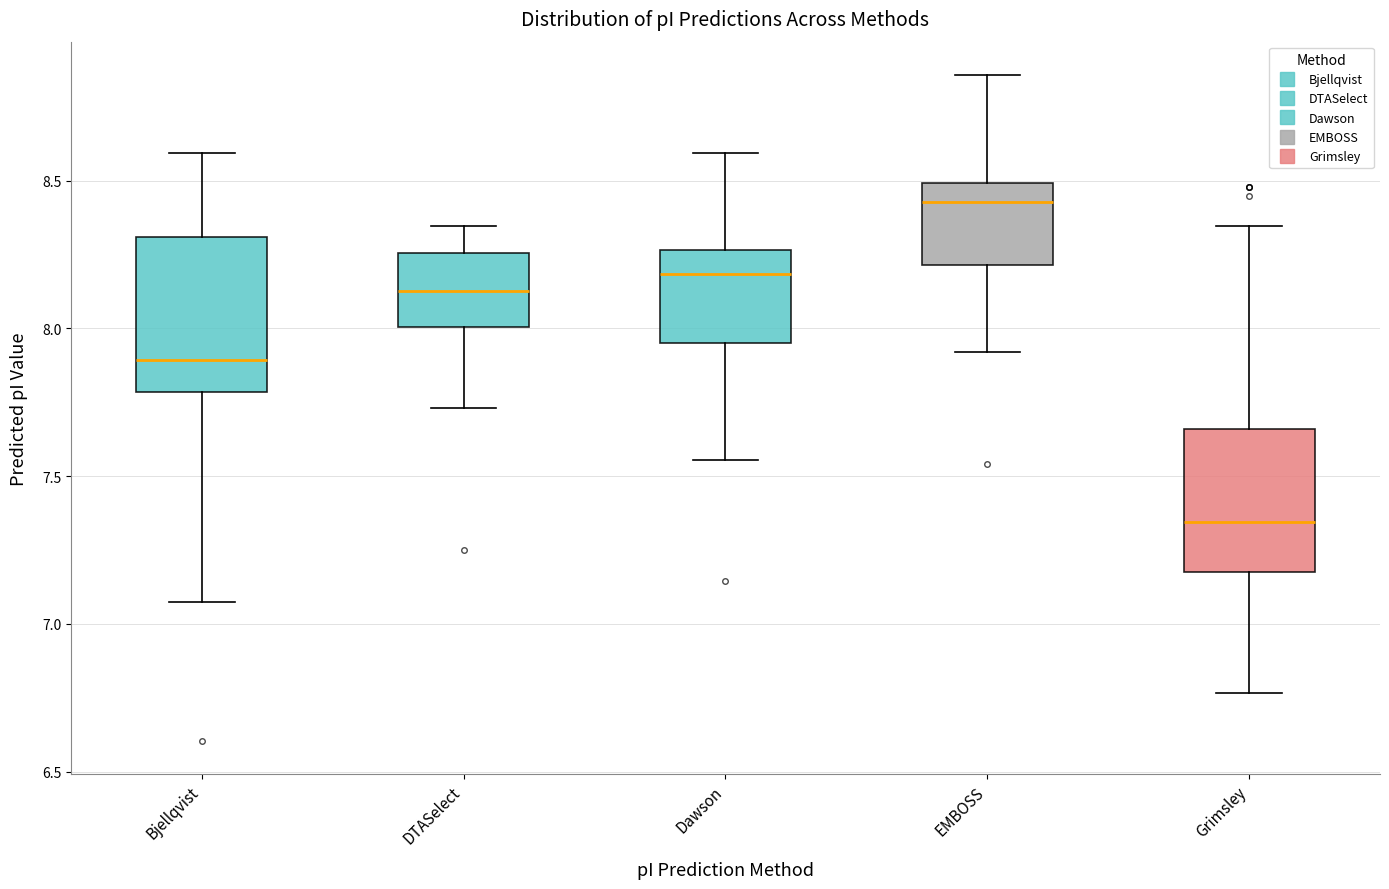

Which box's median line is the lowest?

Grimsley